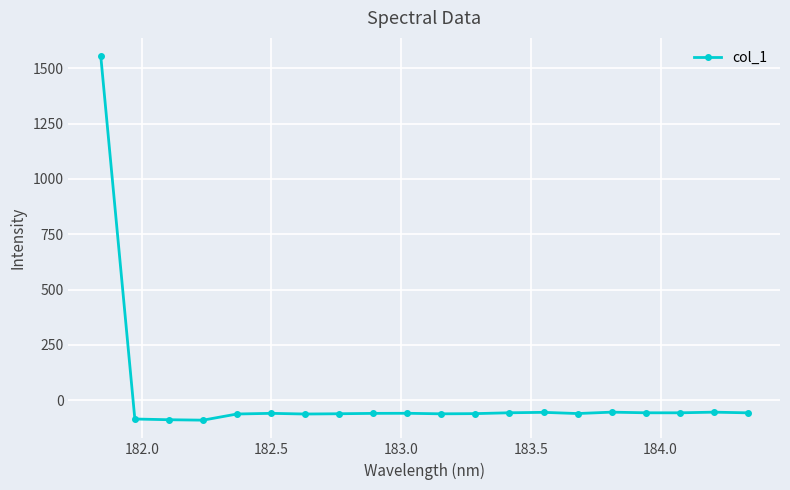

How many positive values are there?

1